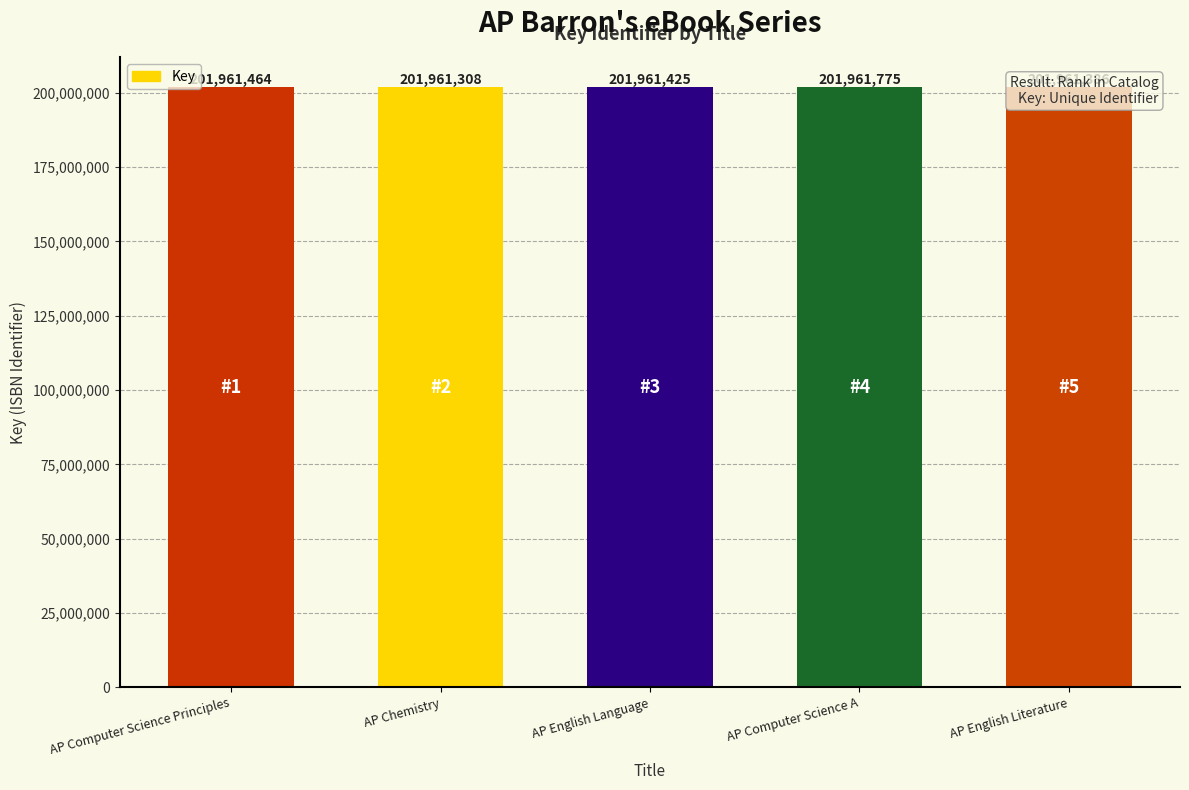

Read the value at AP English Language, to the nearest 5.

201961425